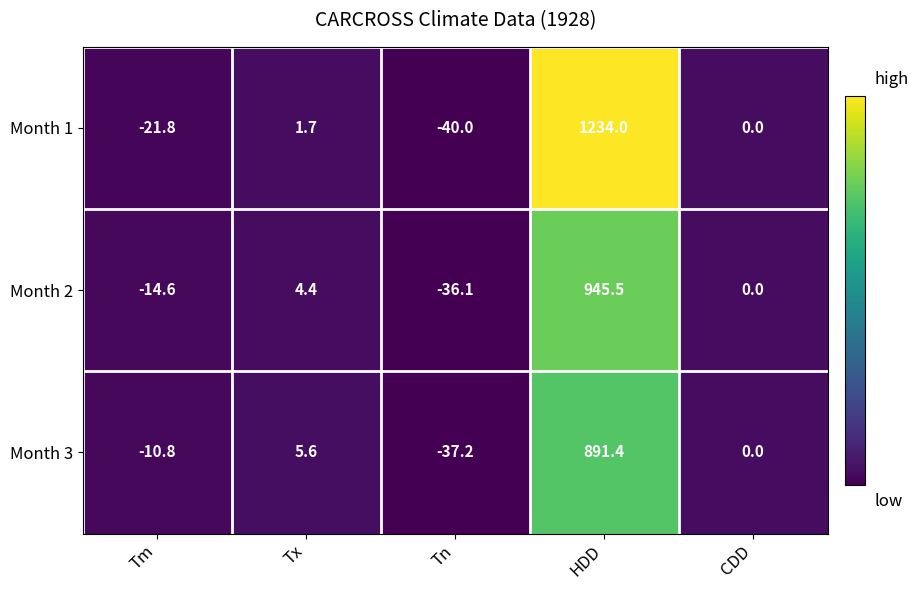

What value does the Month 2 series have at Tn?

-36.1